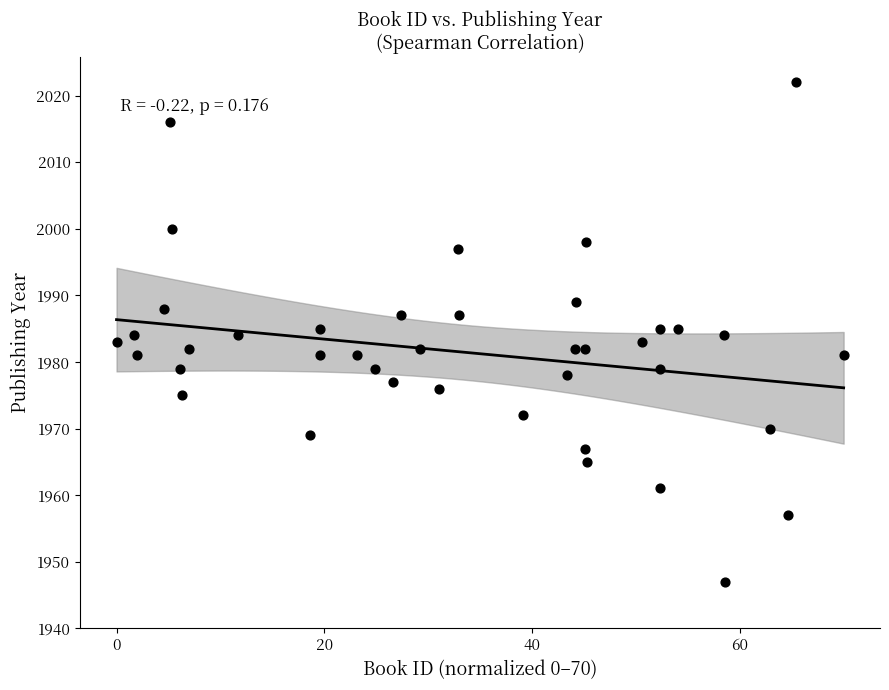

What is the range of Y values (max minus min)?

75